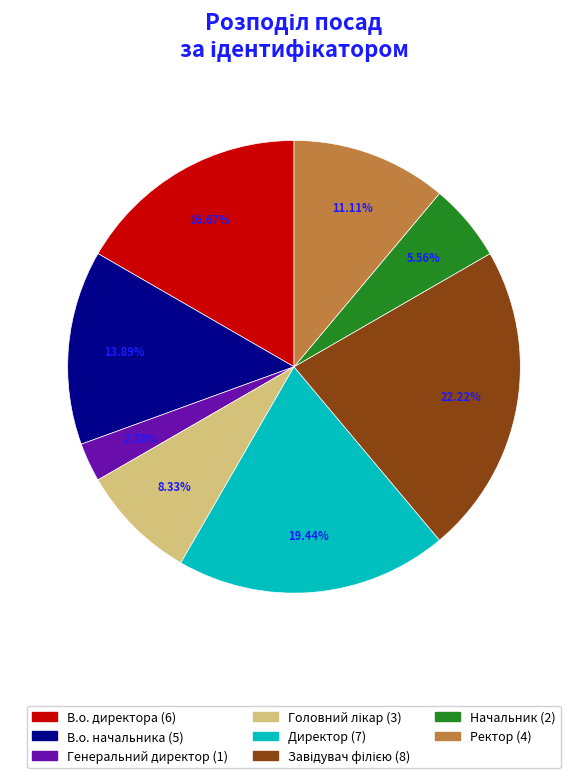

Is there any slice that represents more than half of the pie?

No